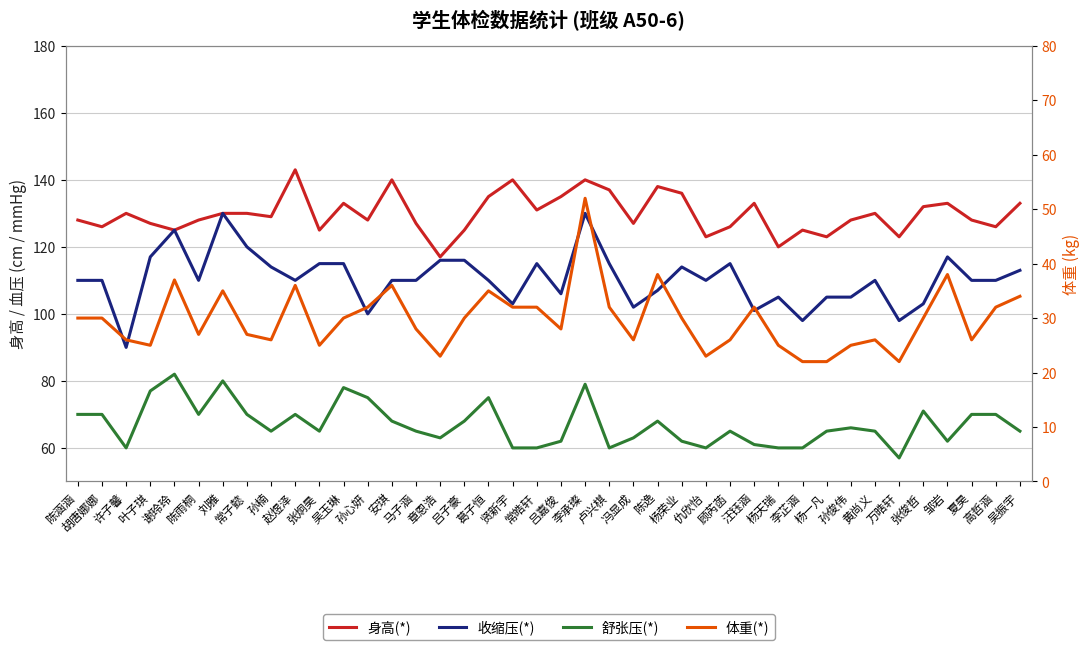

True or false: 舒张压(*) and 身高(*) intersect in this chart.

False